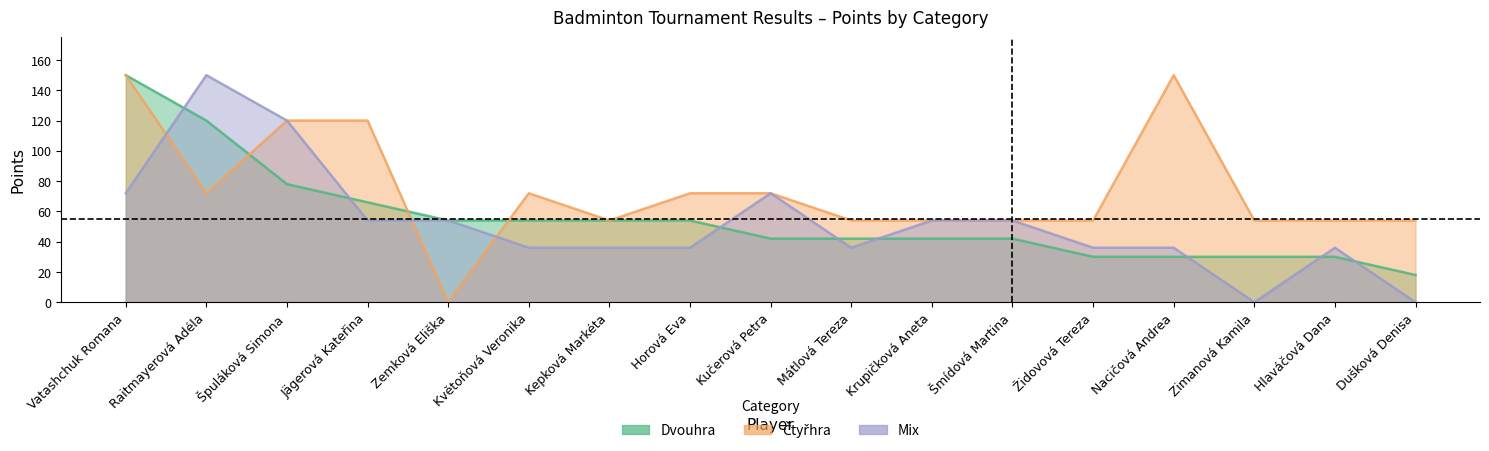

Count the number of data series in this chart.

3